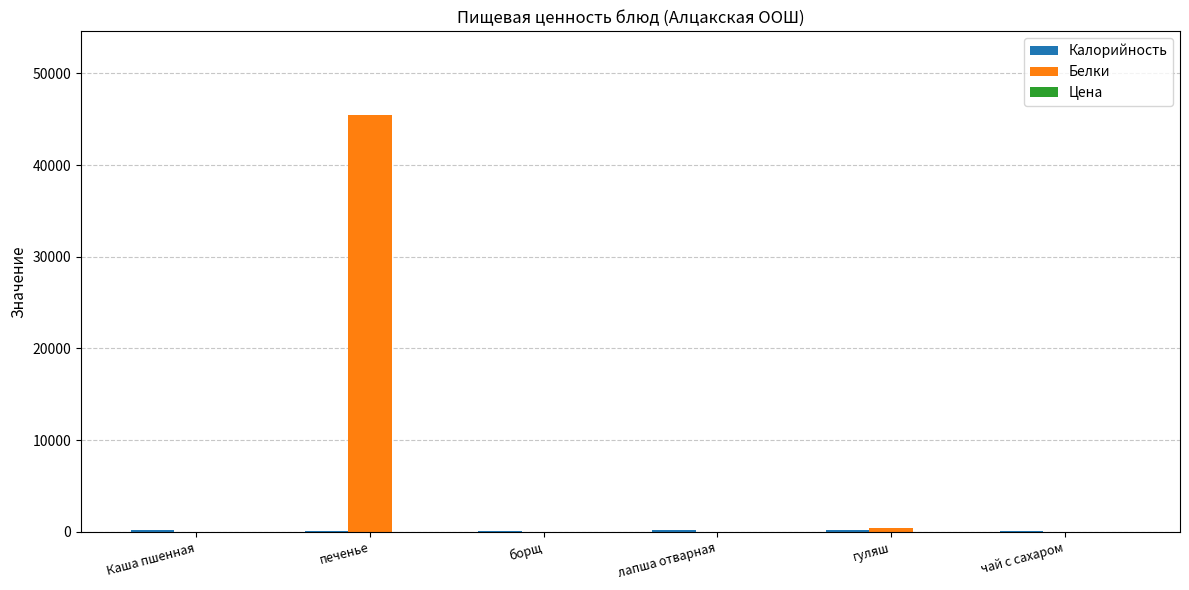

Which series has the largest total across all categories?

Белки